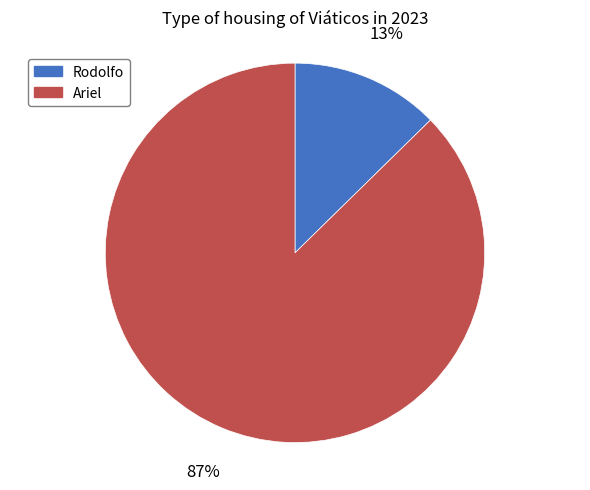

What is the smallest slice in the pie chart?

Rodolfo